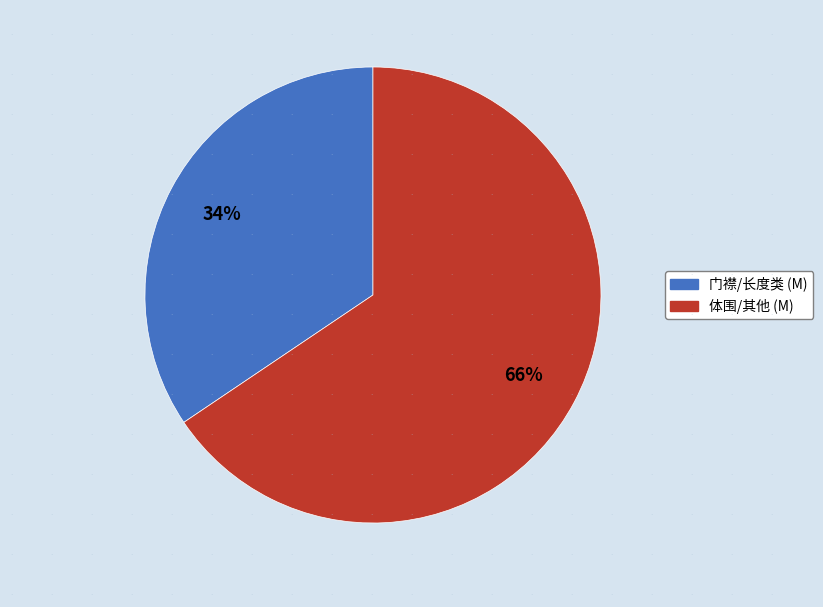

Is there any slice that represents more than half of the pie?

Yes